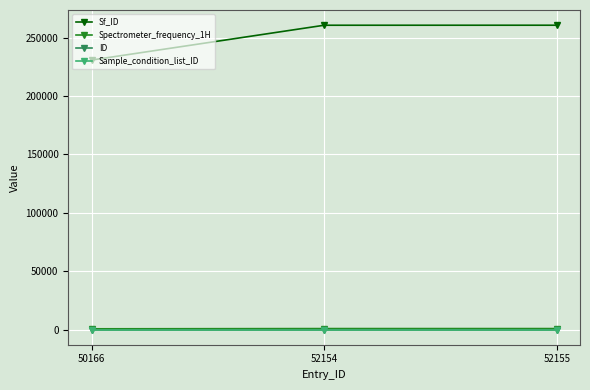

Is this an area chart (filled region under the line)?

No